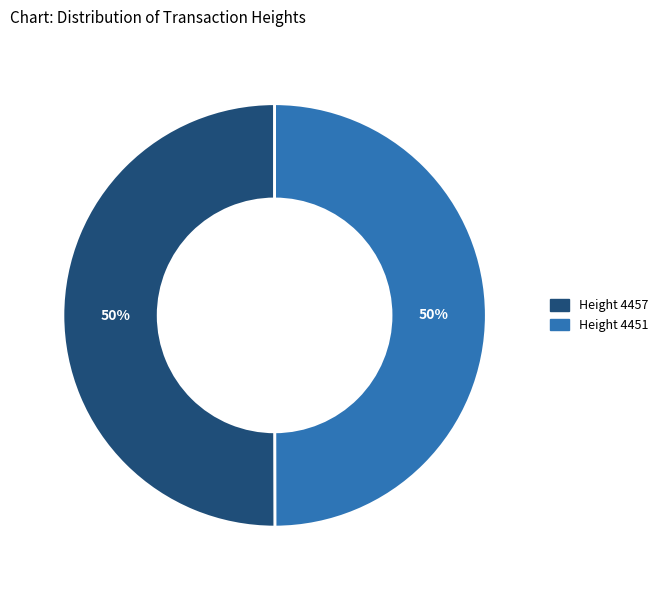

To the nearest percent, what is the average slice percentage?

50%